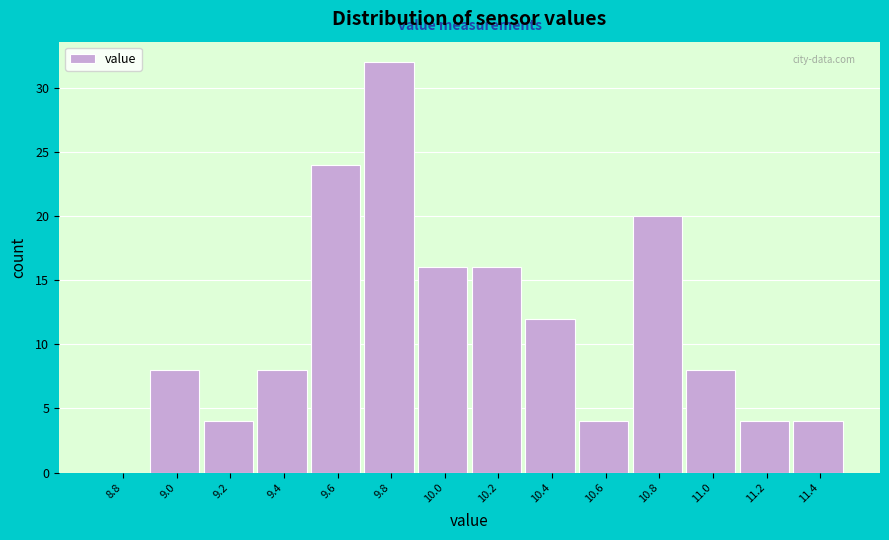

Reading left to right, list all the values displayed in this chart.

8.8=0	9.0=8	9.2=4	9.4=8	9.6=24	9.8=32	10.0=16	10.2=16	10.4=12	10.6=4	10.8=20	11.0=8	11.2=4	11.4=4